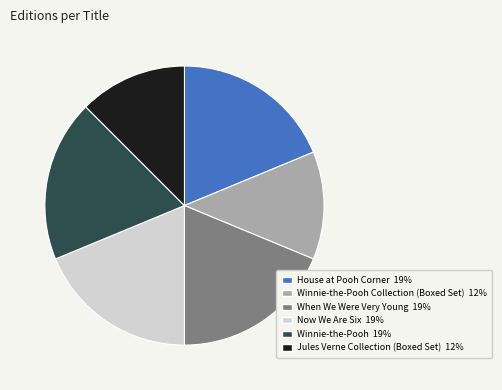

Is there a majority slice in this chart?

No